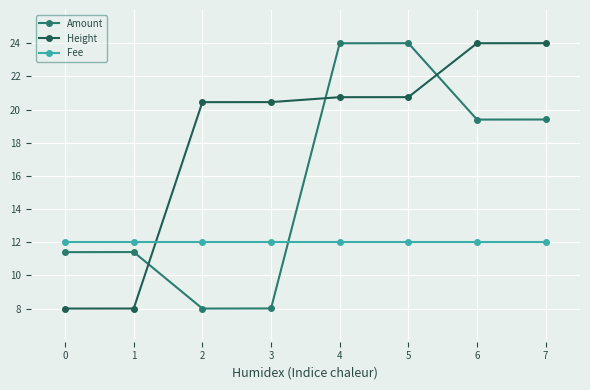

Where do Fee and Height first cross each other?

1 and 2